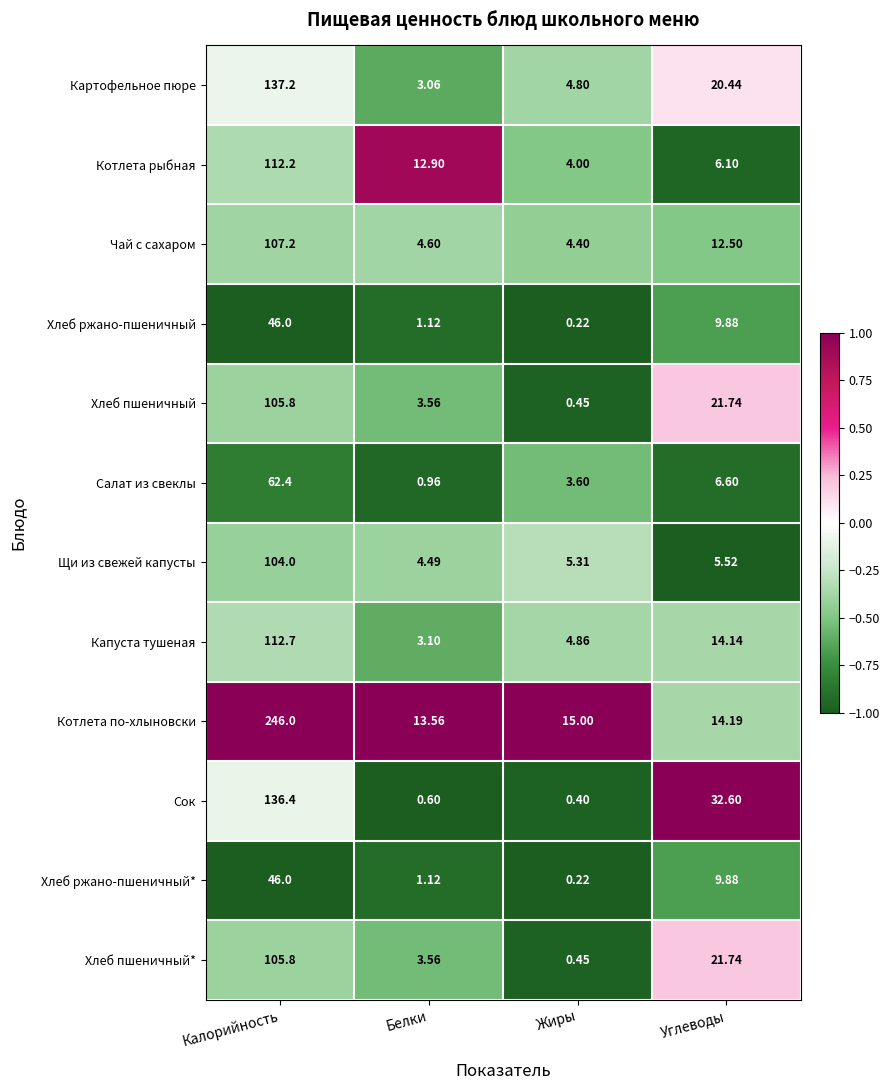

Rank the categories by Котлета рыбная value from highest to lowest.

Калорийность, Белки, Углеводы, Жиры